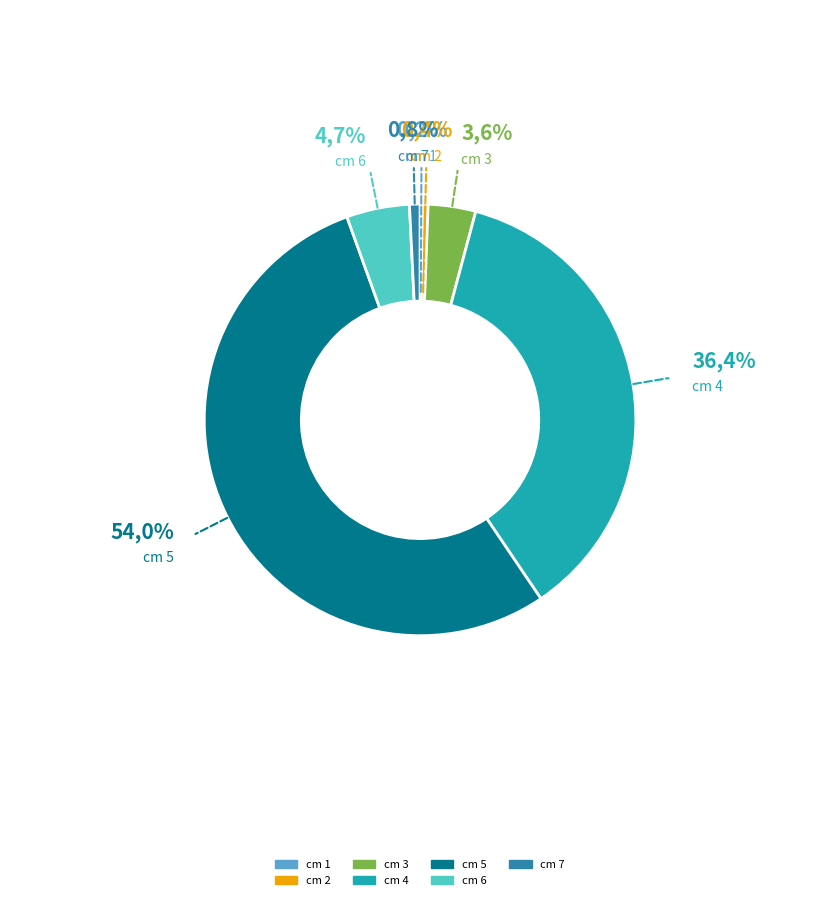

Count the number of slices in the pie.

7